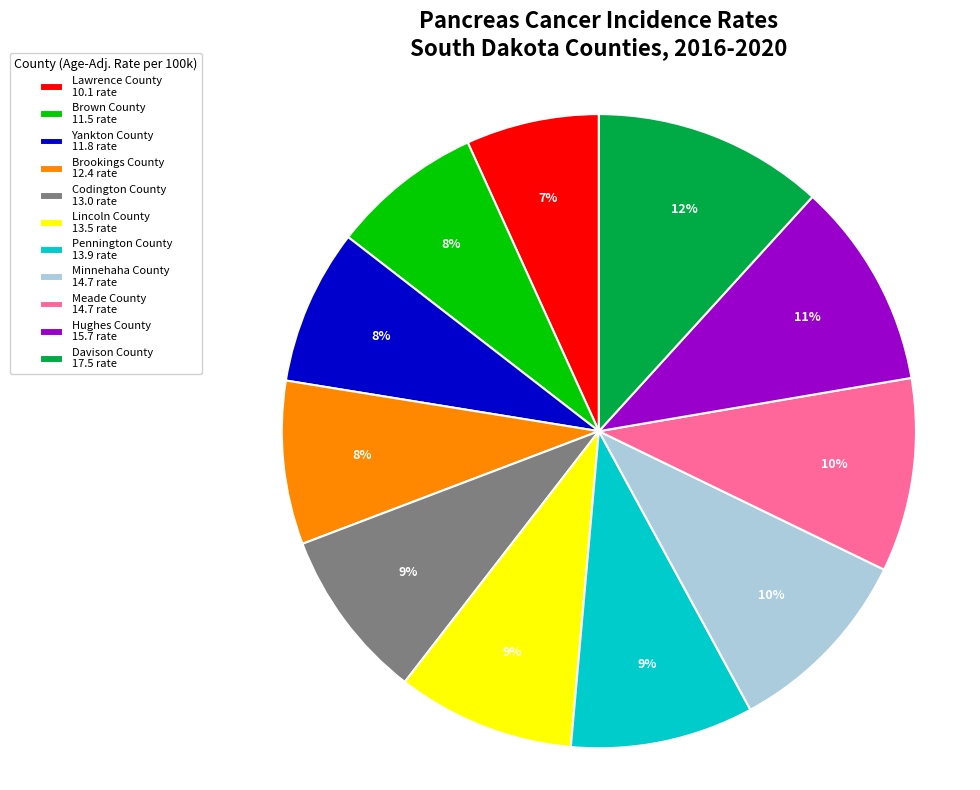

How many slices are in this pie chart?

11